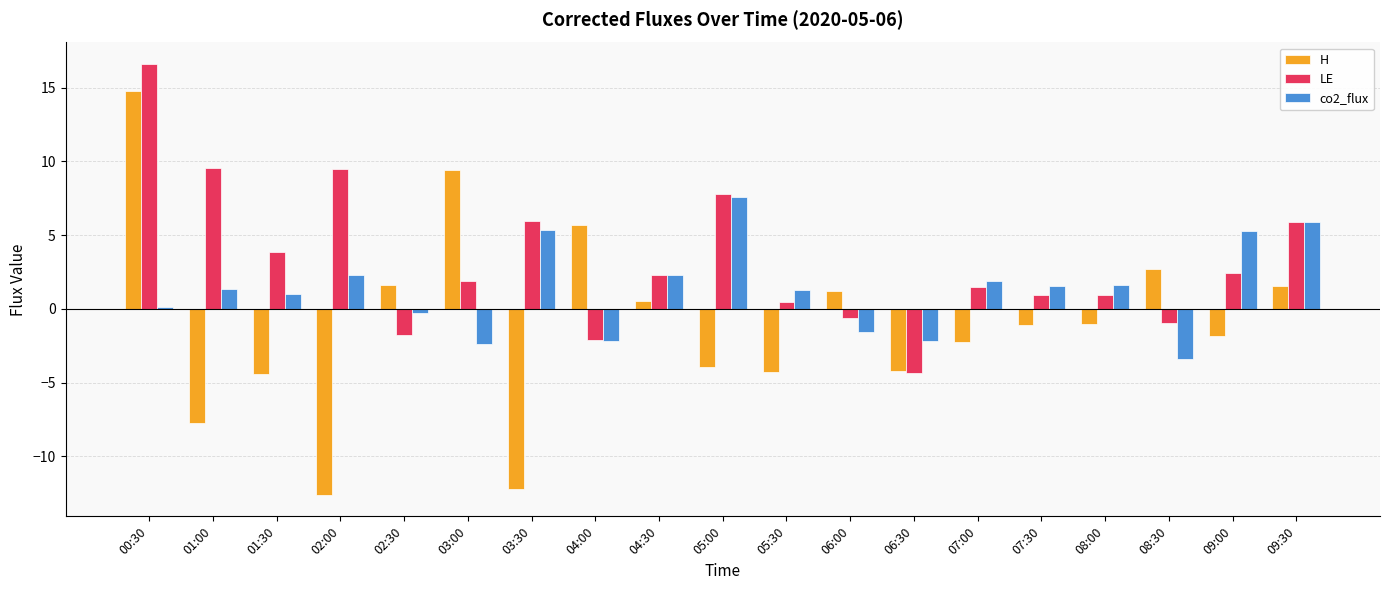

Which series changed the most between 04:00 and 05:30?

H